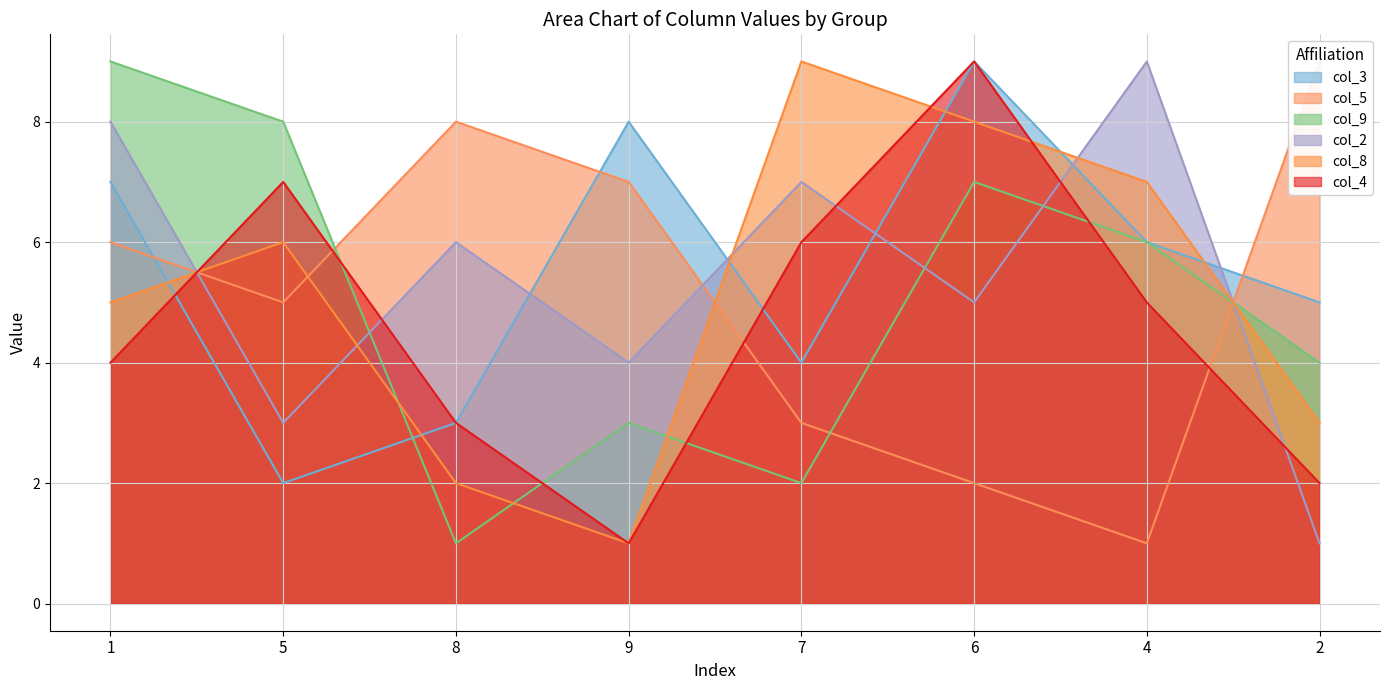

What is the maximum value for col_9?

9